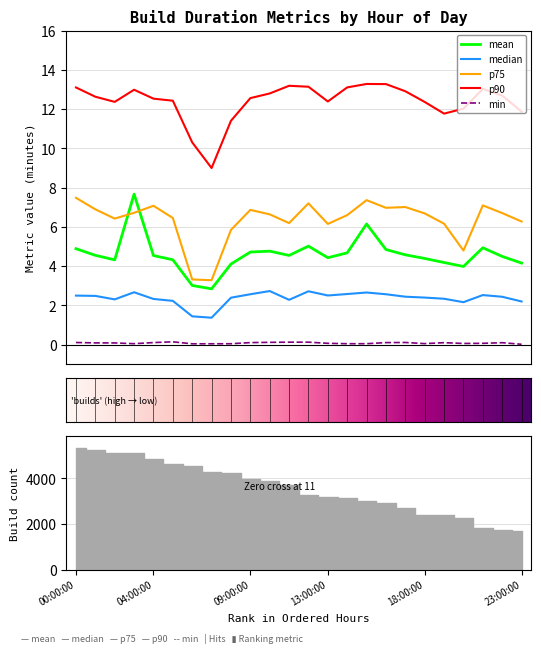

Count the number of categories in the chart.

24